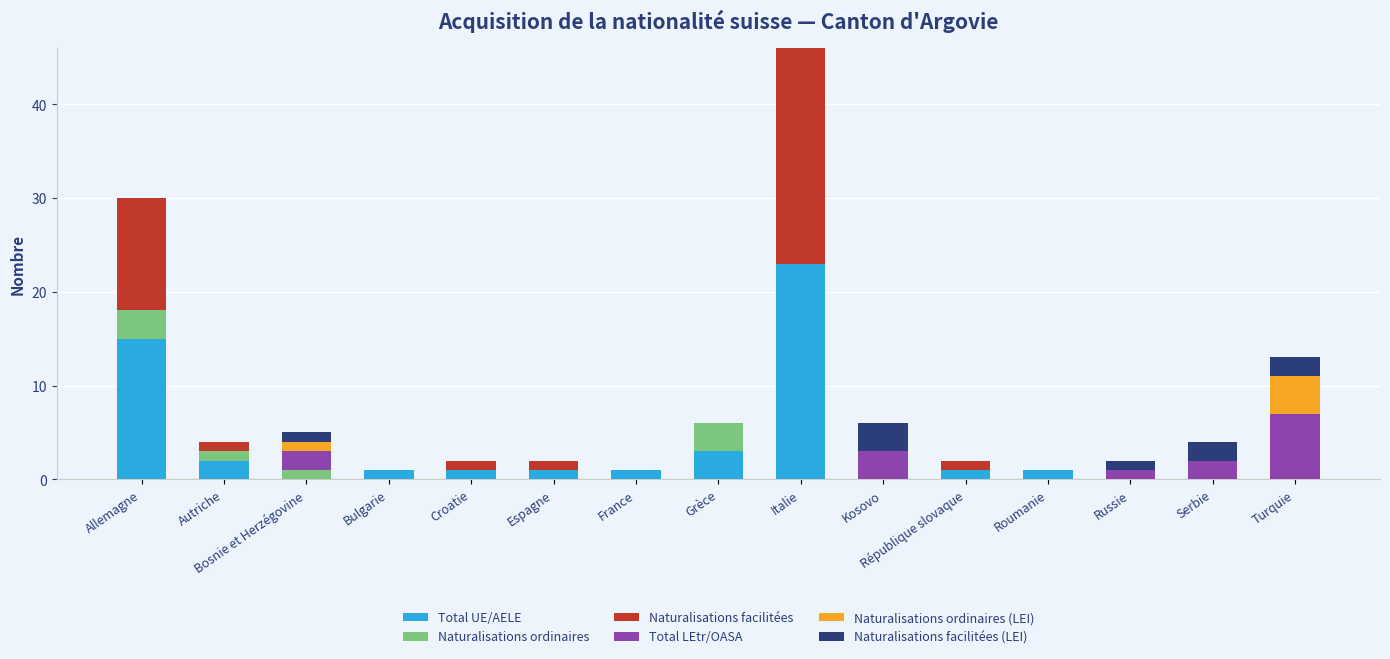

True or false: Total UE/AELE has a value of 0 at Serbie.

True